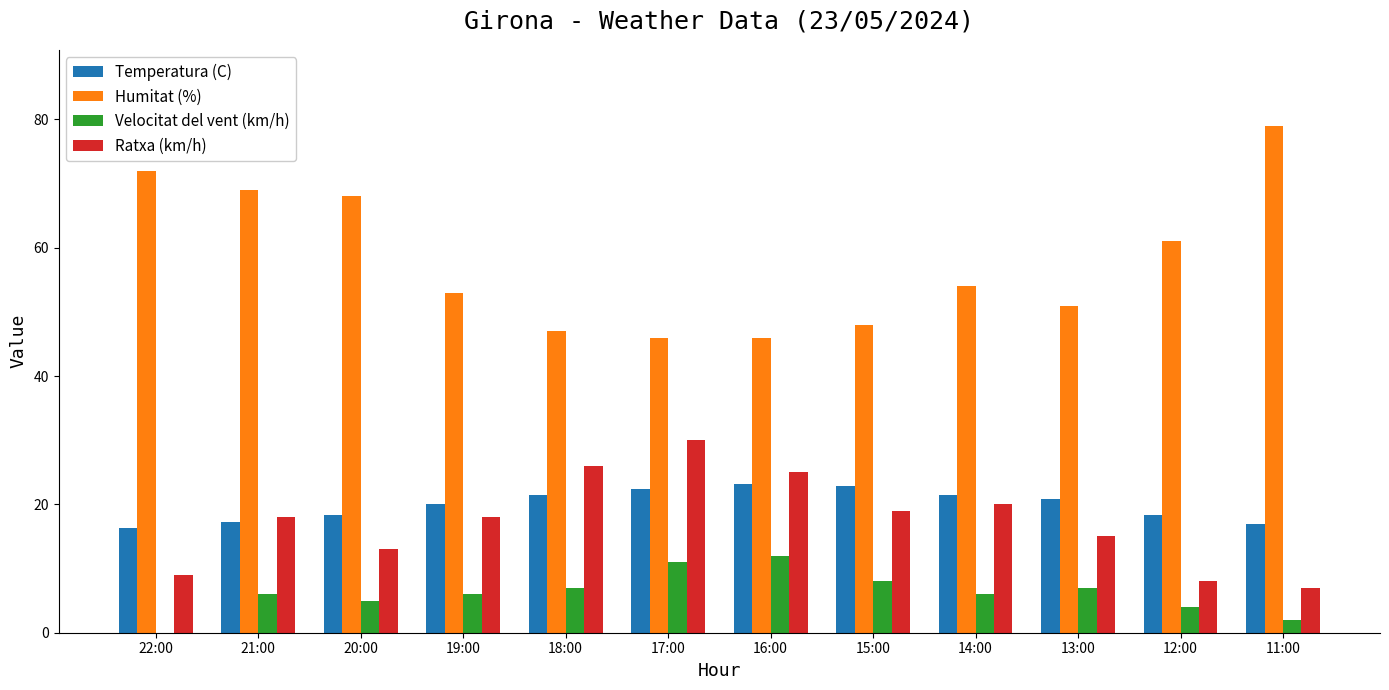

Count the number of categories in the chart.

12